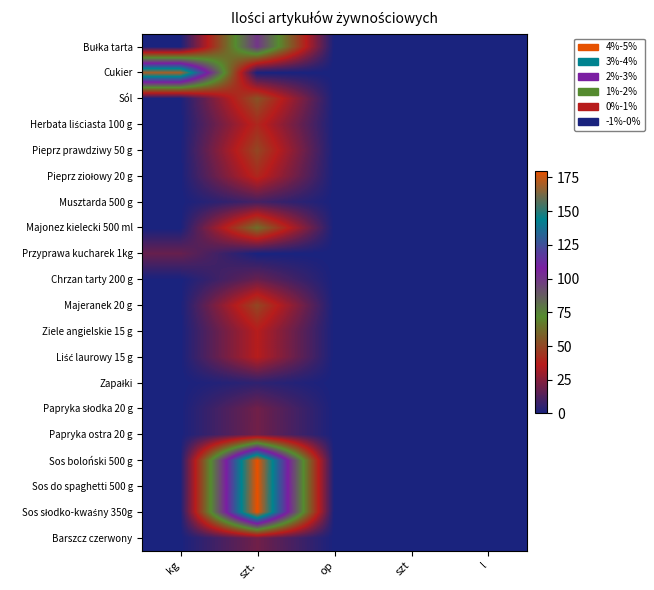

How many data points does each series have?

5